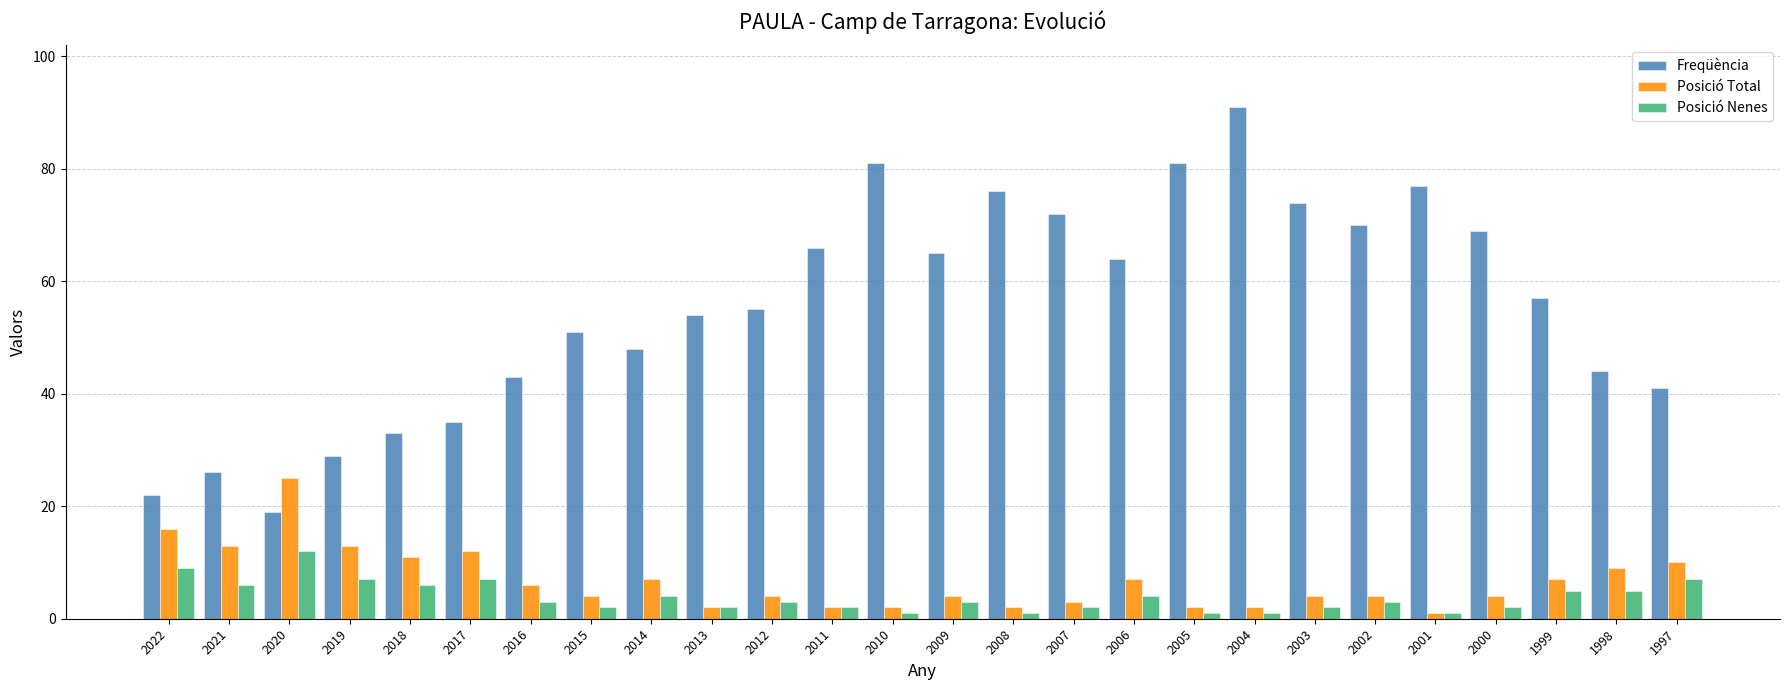

Count the number of categories in the chart.

26